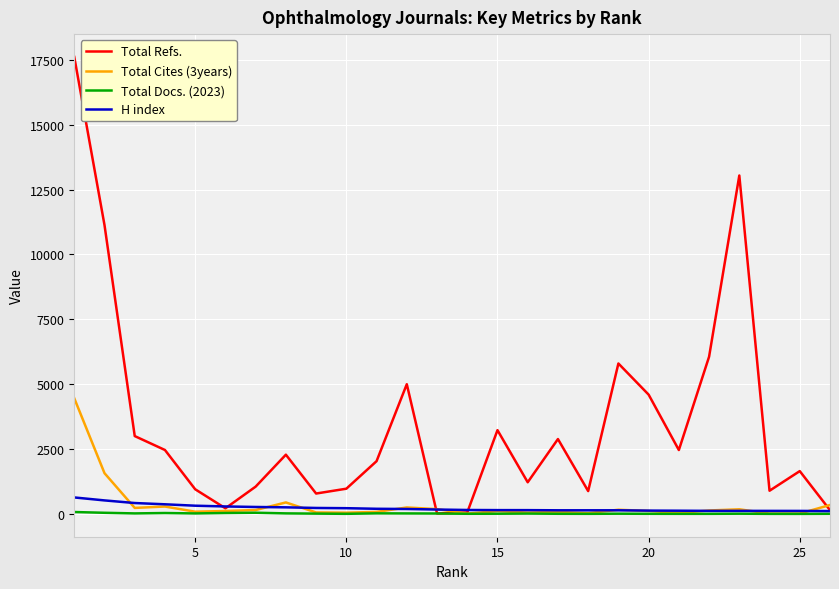

What is the average value of the Total Docs. (2023) series?

17